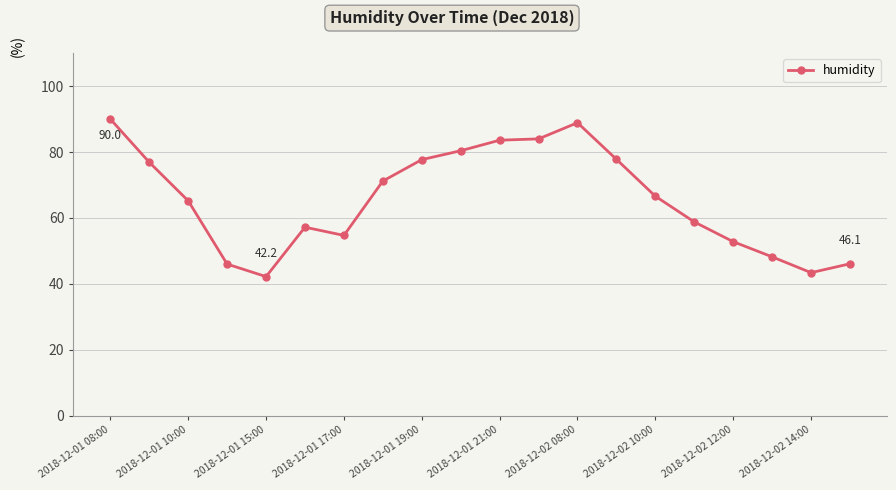

What is the value of the 4th point from the left?

46.0